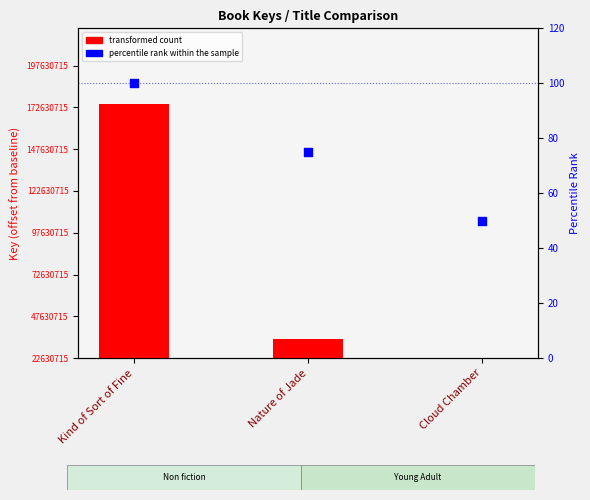

What are all the series names shown in the legend?

transformed count, percentile rank within the sample